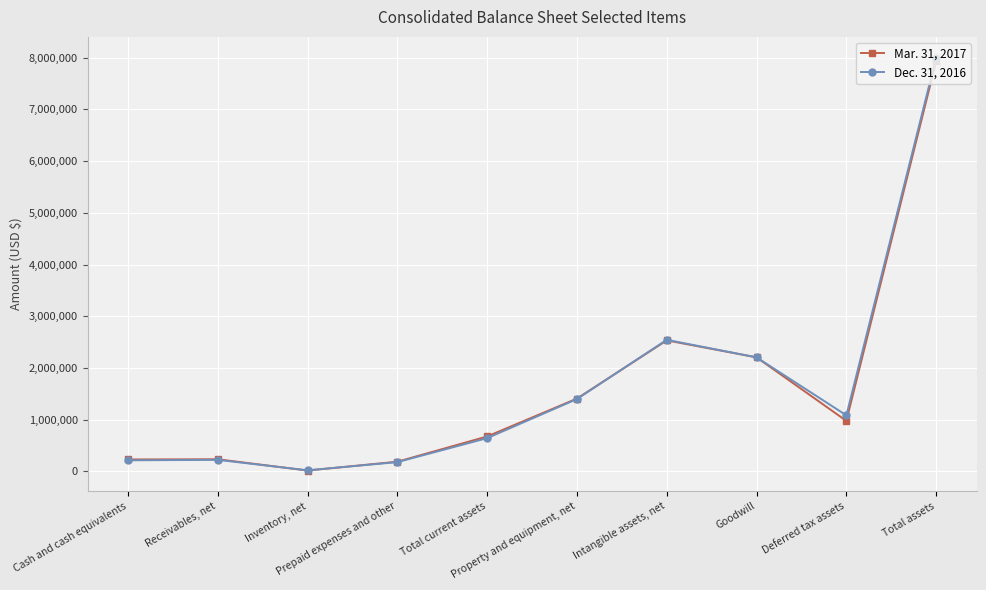

Which category has the highest value in the Dec. 31, 2016 series?

Total assets